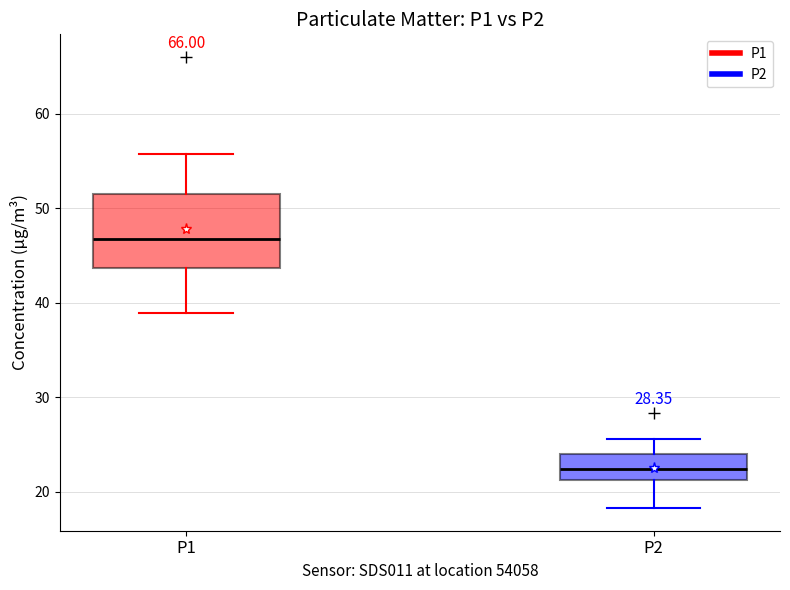

Where is the lower edge of the box for P2 on the y-axis? The values are not printed on the chart, so give them approximately, as read against the axis.

21